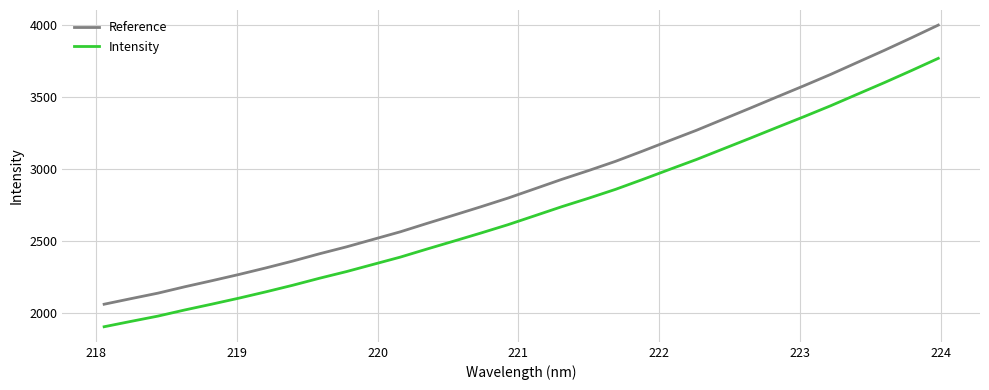

Does the chart display data point markers on the line(s)?

No